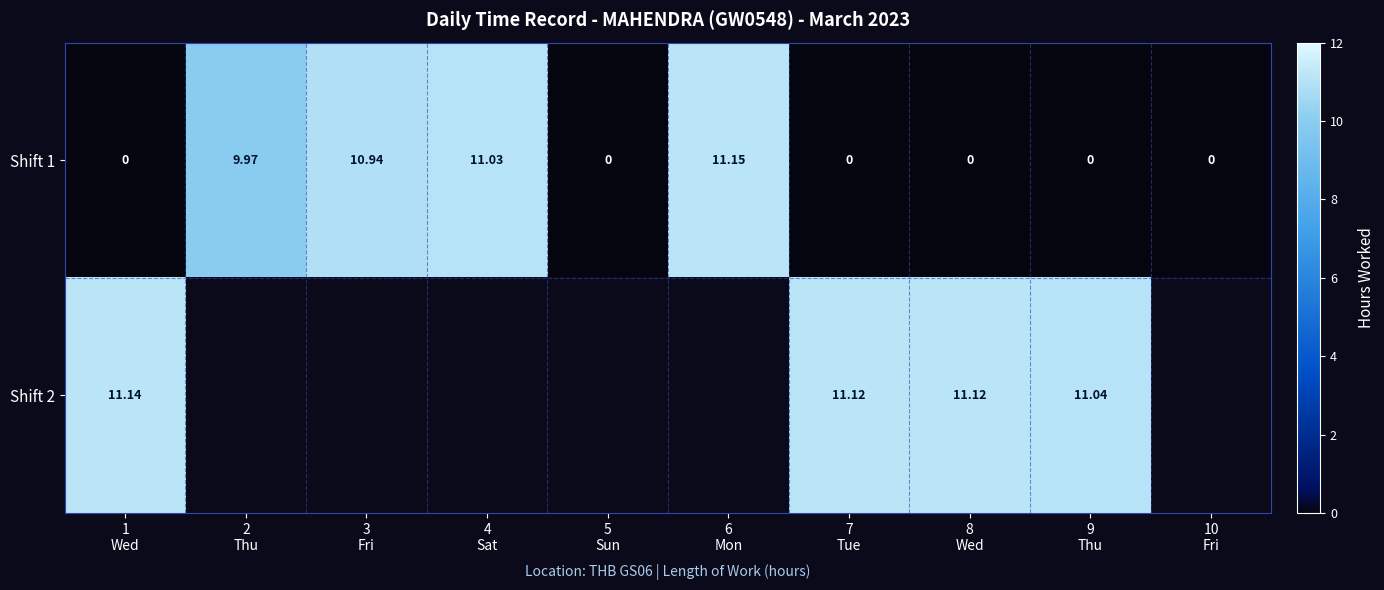

Which label corresponds to the smallest value in the chart?

1
Wed